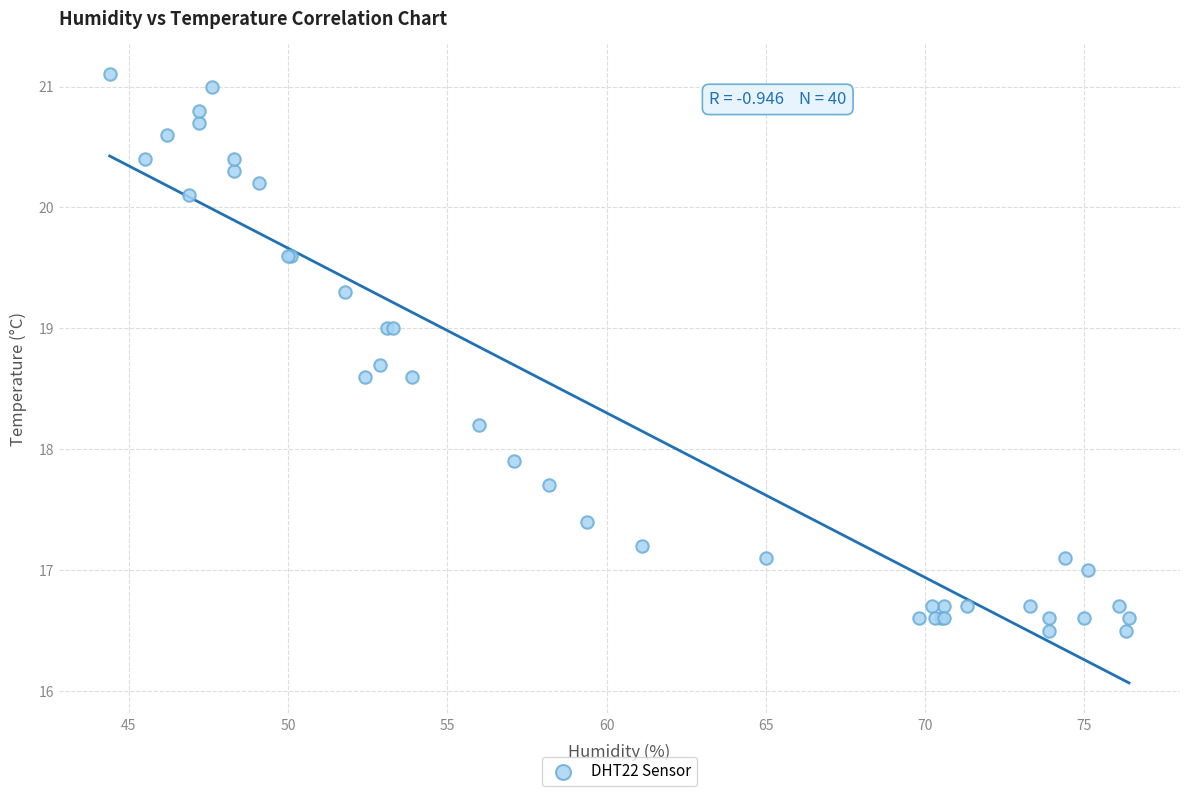

What Y value in the scatter plot is closest to 18?

17.9